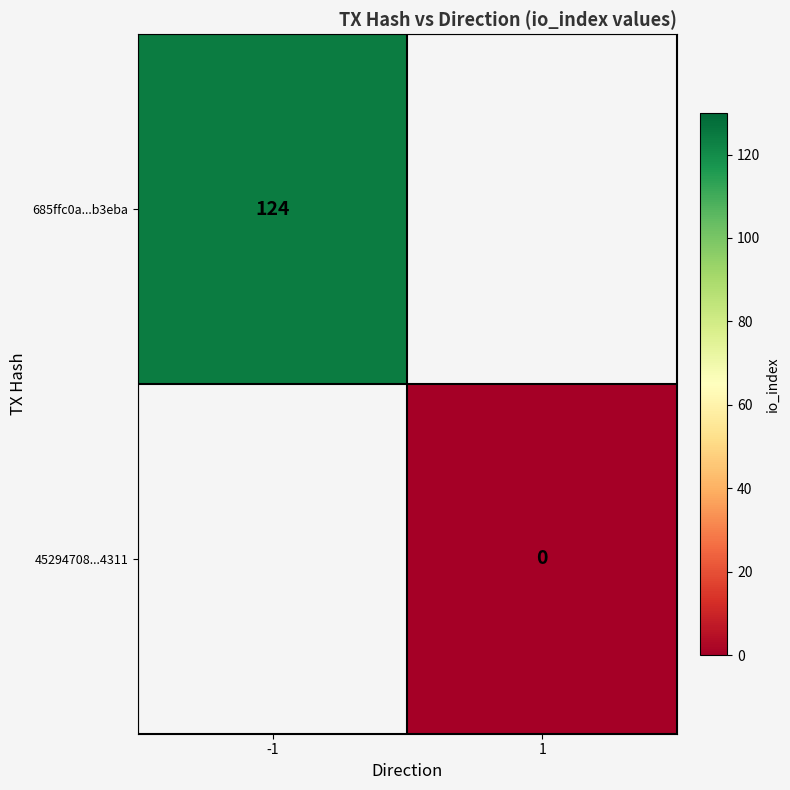

Where is 685ffc0a...b3eba nearest to the value 124?

-1